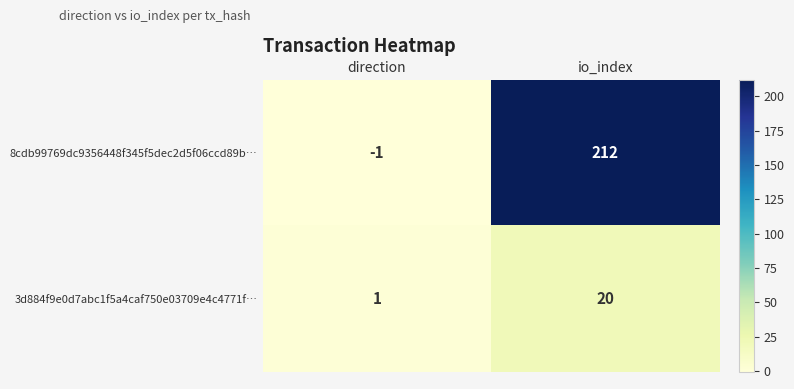

How many series are shown in this chart?

2